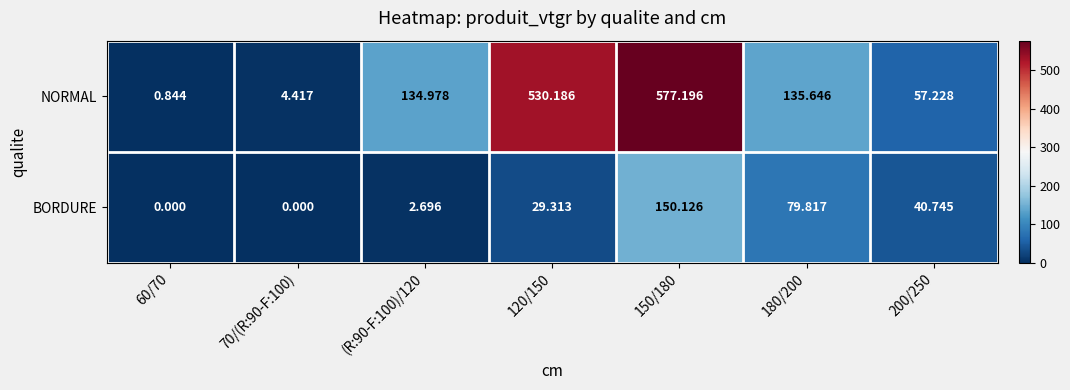

Is the value of NORMAL at 120/150 greater than the value of BORDURE at (R:90-F:100)/120?

Yes